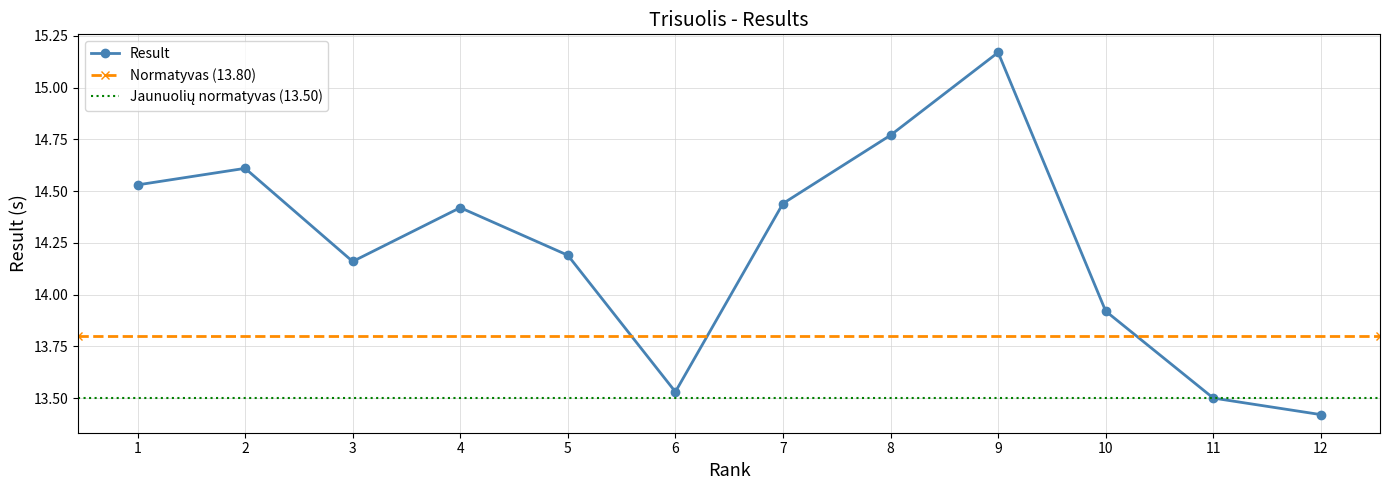

Is it true that Result equals 4.2 at 1?

False